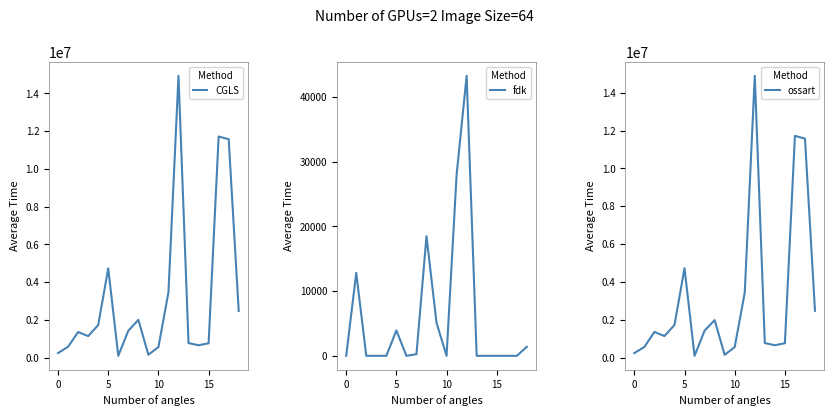

What are all the series names shown in the legend?

CGLS, fdk, ossart